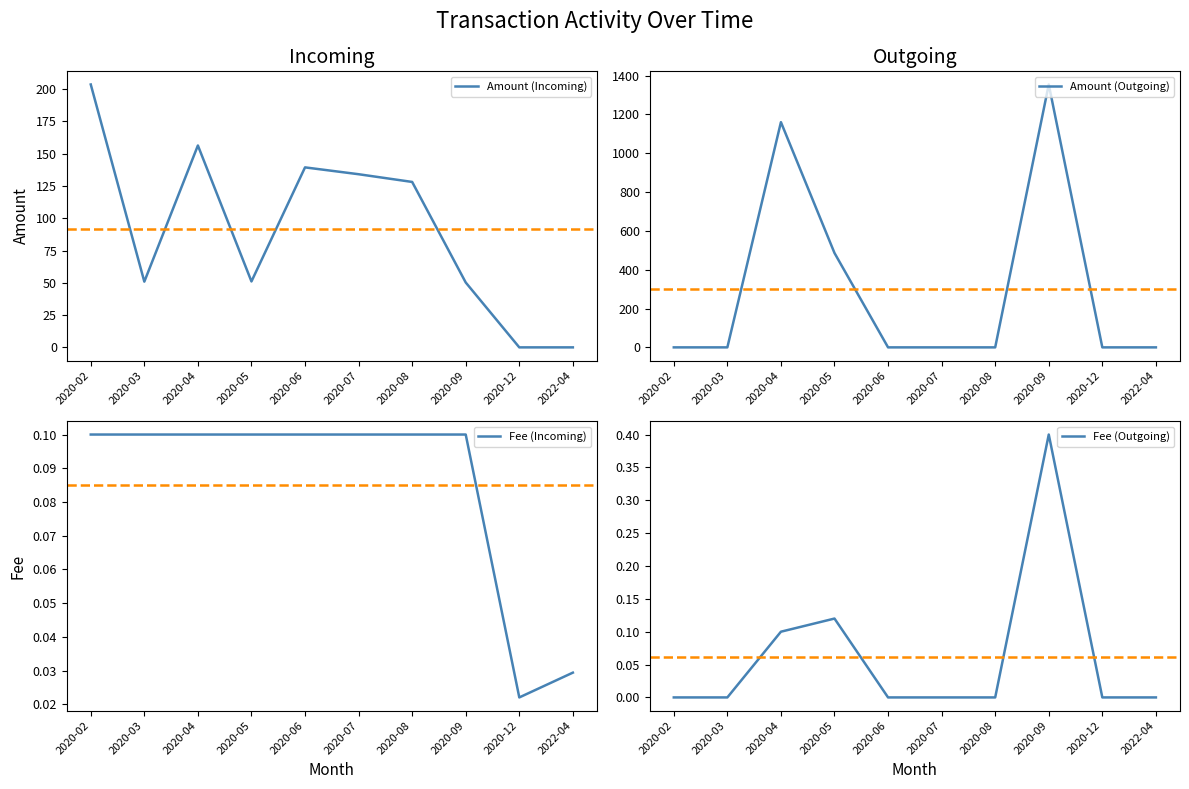

At which category is the sum across all series the highest?

2020-09